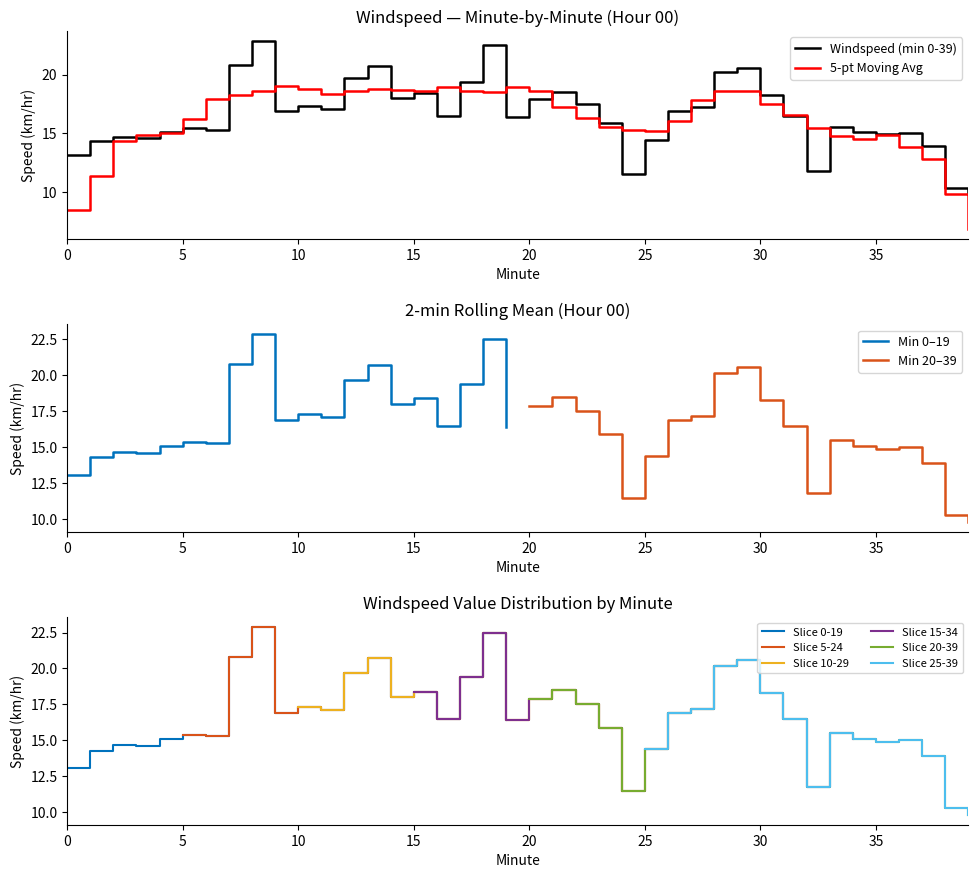

The 5-pt Moving Avg series shows 7.6 at 20. True or false?

False